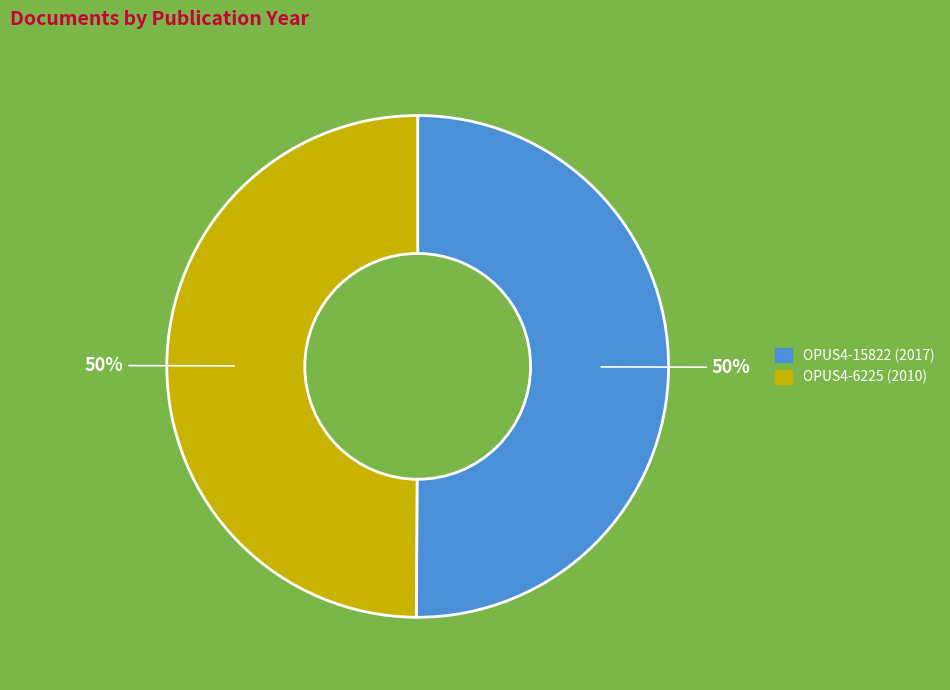

To the nearest percent, what is the combined percentage of OPUS4-15822 and OPUS4-6225?

100%